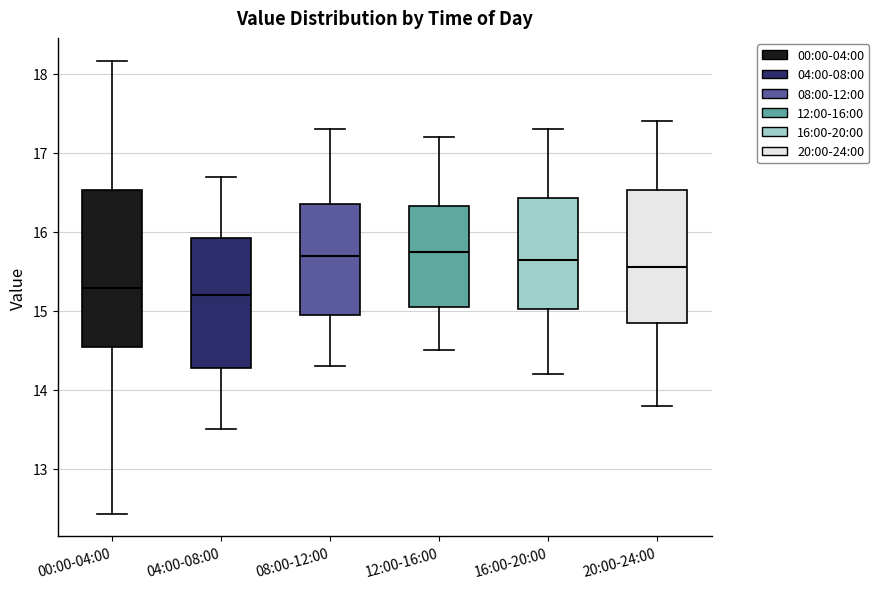

Where is the lower edge of the box for 12:00-16:00 on the y-axis? The values are not printed on the chart, so give them approximately, as read against the axis.

15.1